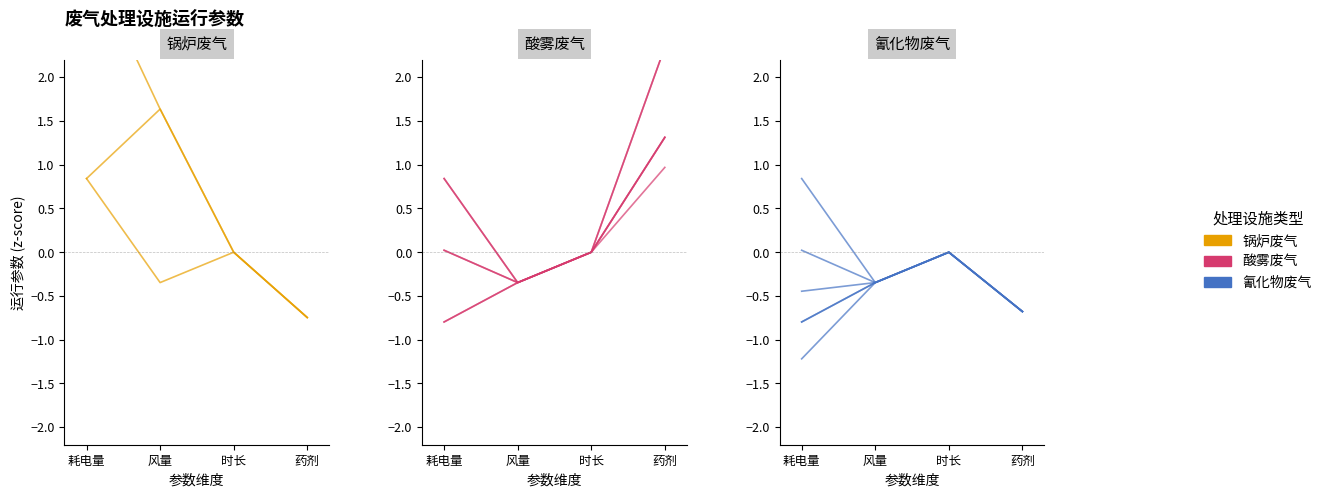

True or false: 酸雾废气 and 锅炉废气 cross at least once.

False